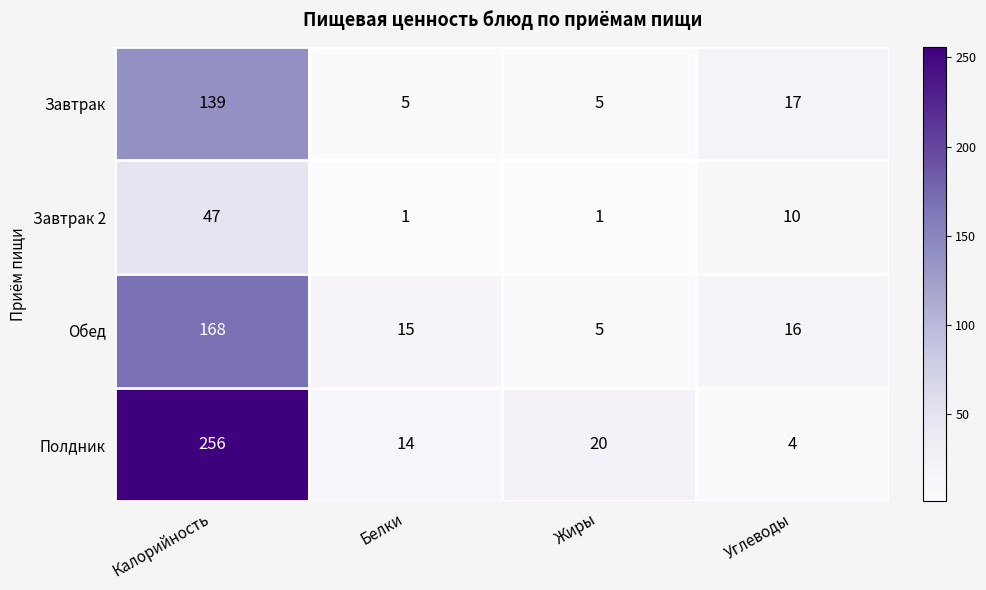

The Обед series shows 168 at Калорийность. True or false?

True